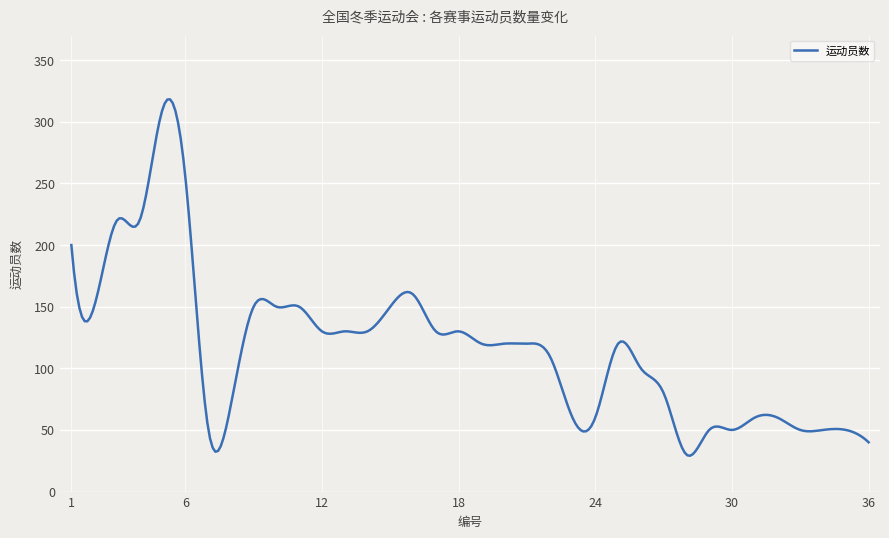

Does the chart have visible grid lines?

Yes